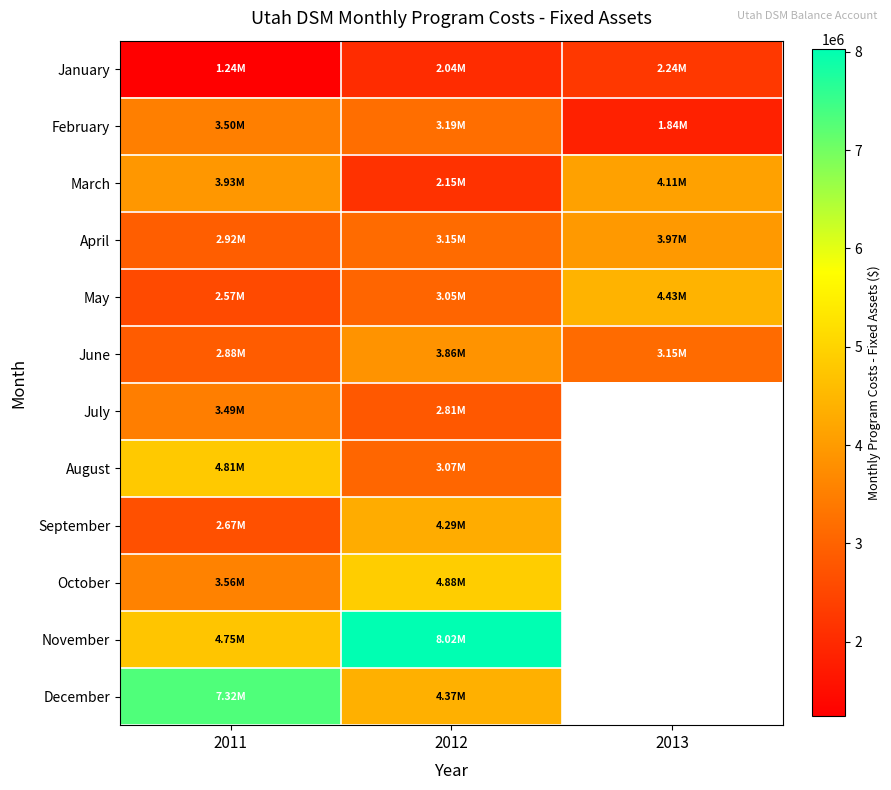

What is the total value across all series at 2012?

44887095.0